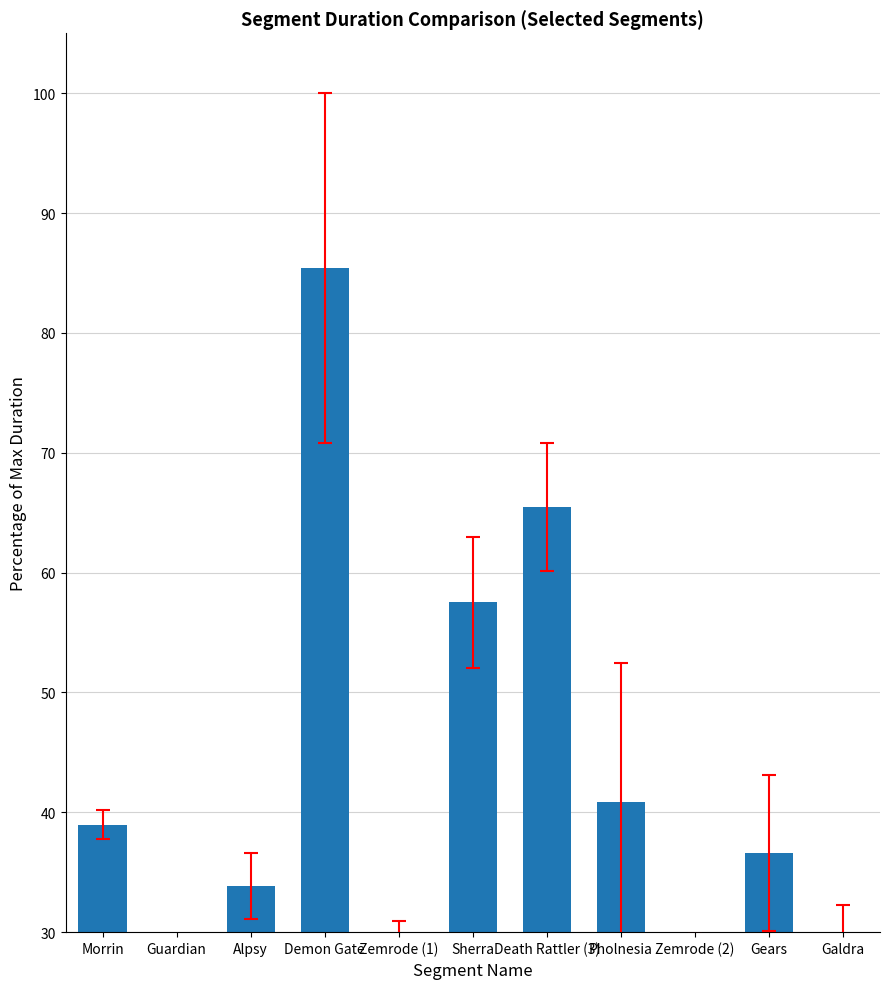

Reading left to right, transcribe all the data shown in this chart.

39.0	24.6	33.9	85.4	26.4	57.5	65.5	40.9	26.6	36.6	29.2